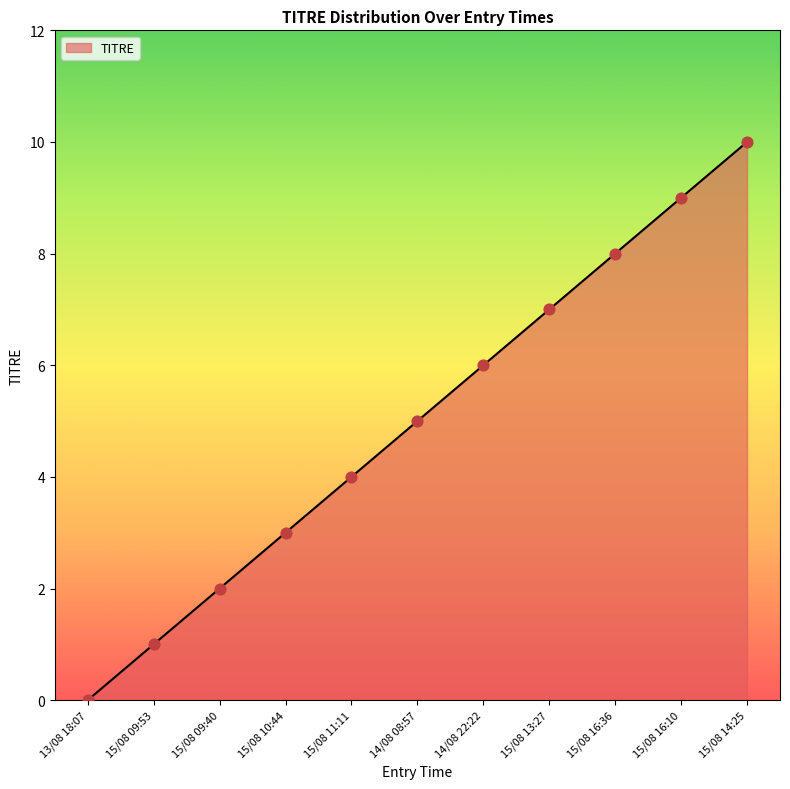

Which has a higher value, 15/08 14:25 or 15/08 16:10?

15/08 14:25